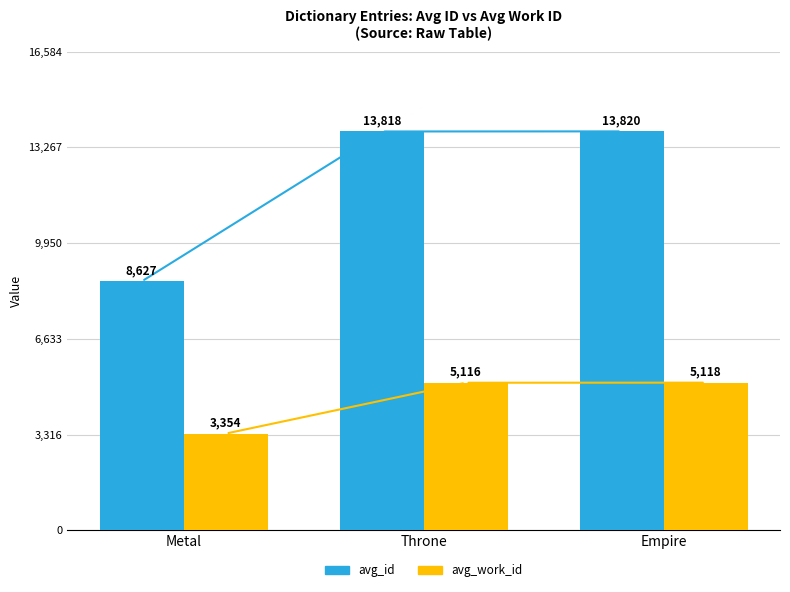

Which category has the highest value in the avg_id series?

Empire